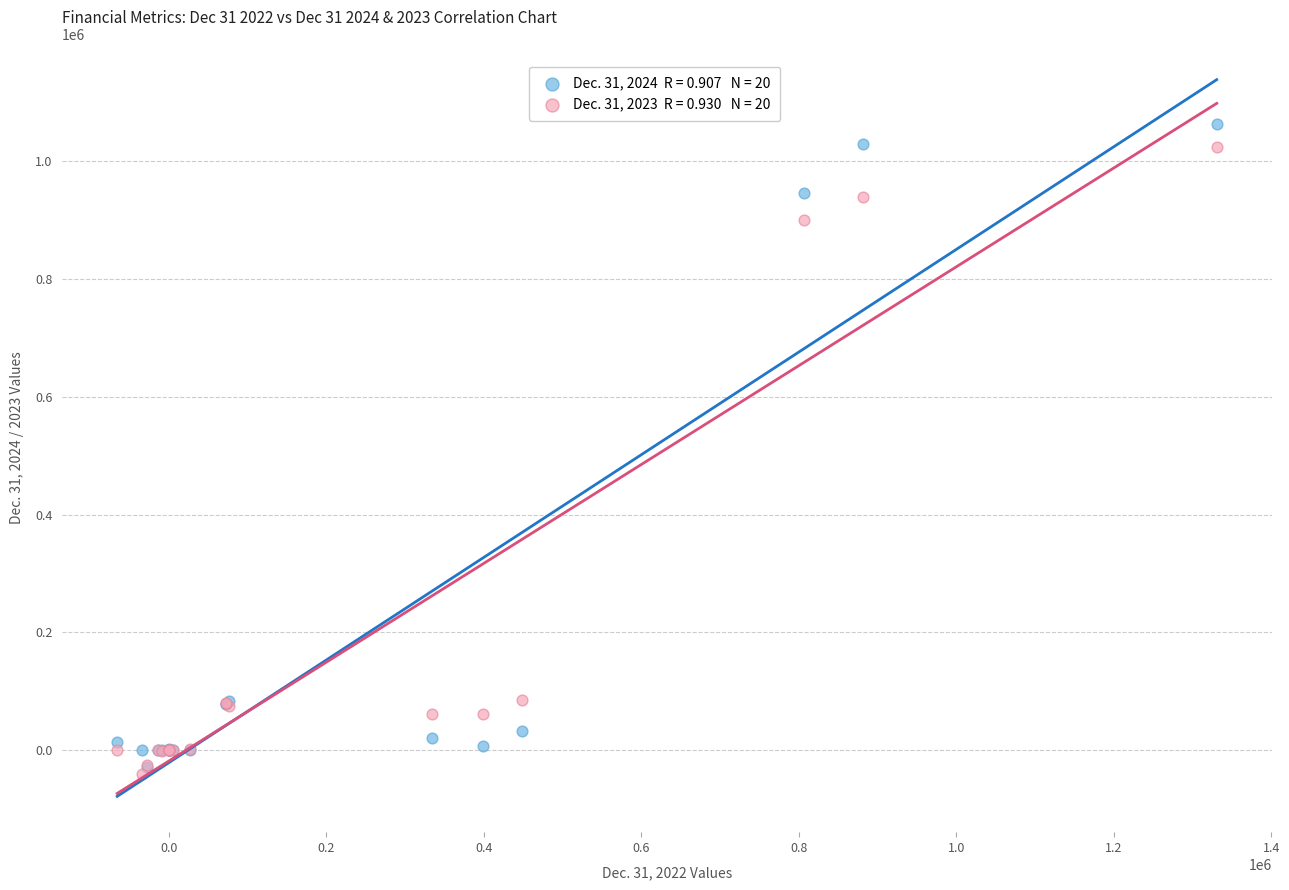

Across all series, what Y value is closest to 511320?

899578.0